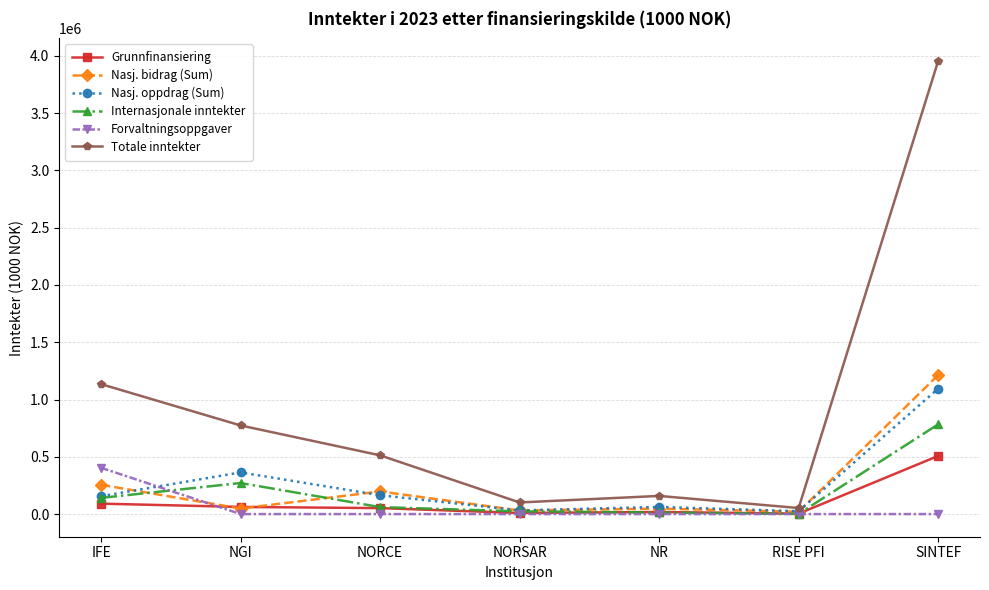

The value of Nasj. bidrag (Sum) at RISE PFI is 20510. True or false?

True